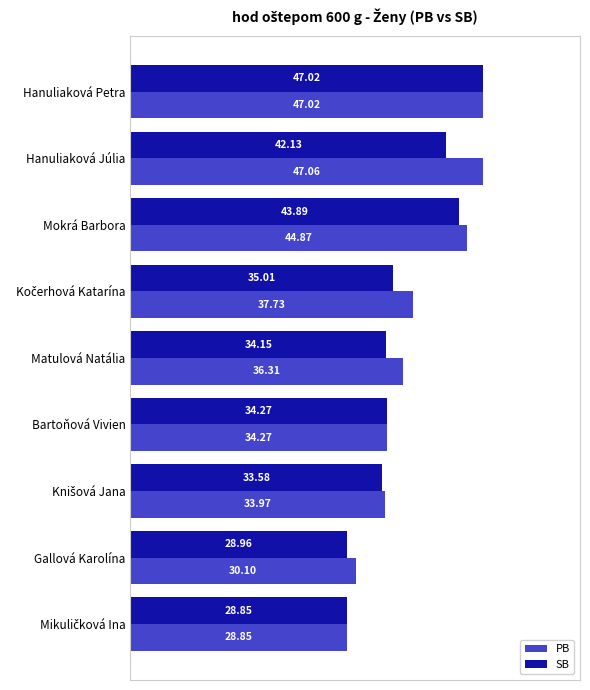

What is the lowest value of the PB series?

28.9